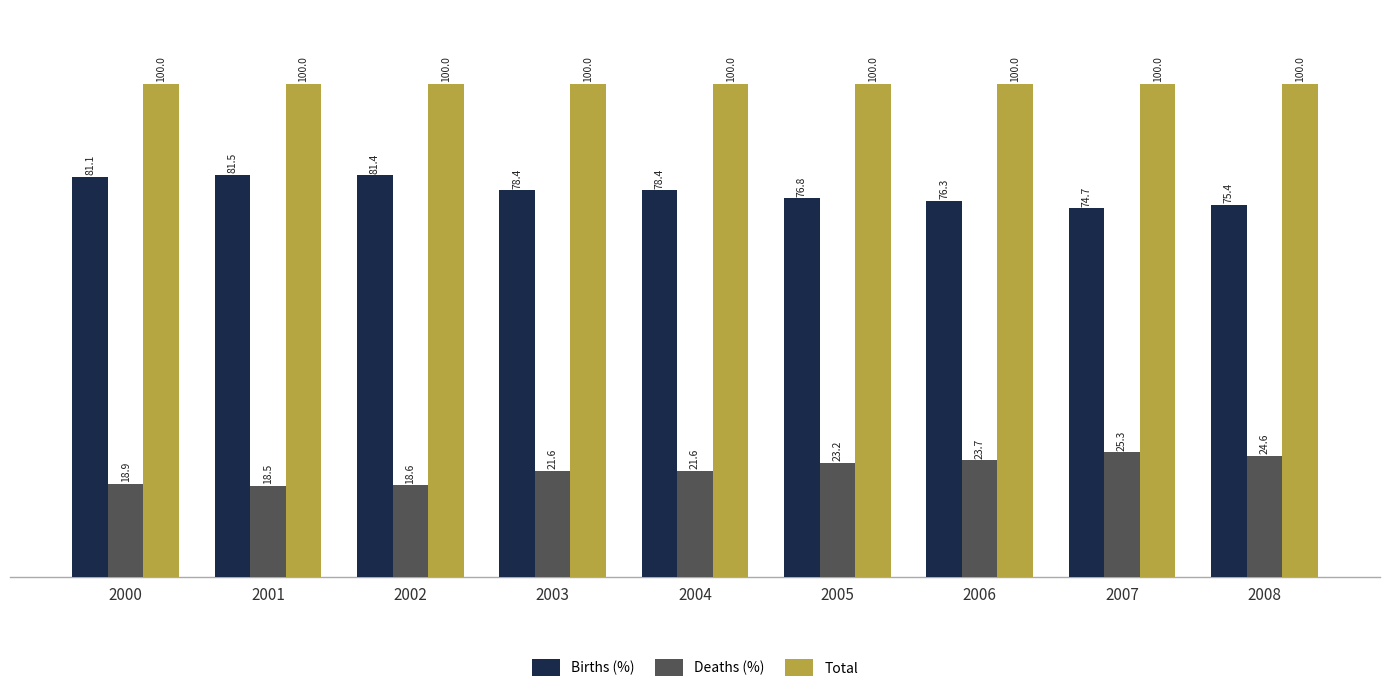

What is the greatest value displayed?

100.0